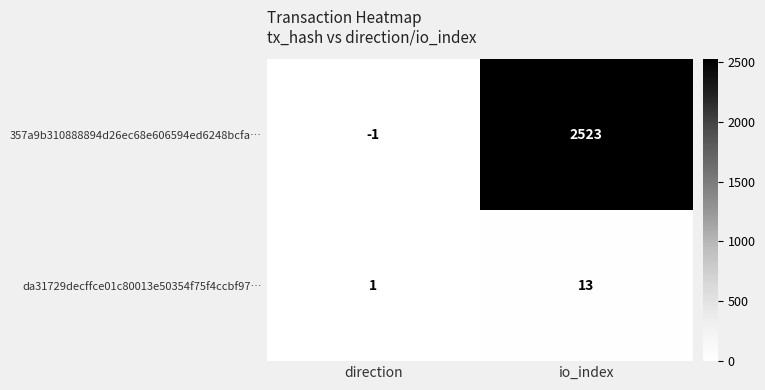

Reading left to right, extract all data points from this chart.

357a9b310888894d26ec68e606594ed6248bcfa…: -1	2523
da31729decffce01c80013e50354f75f4ccbf97…: 1	13